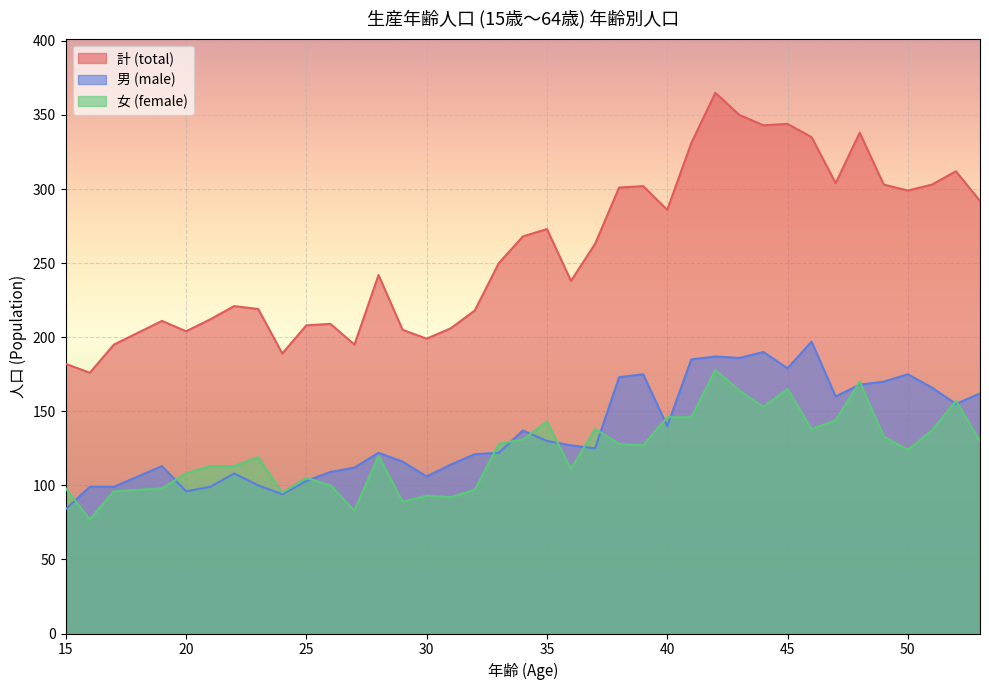

How many data points in 女 (female) are above 124?

19